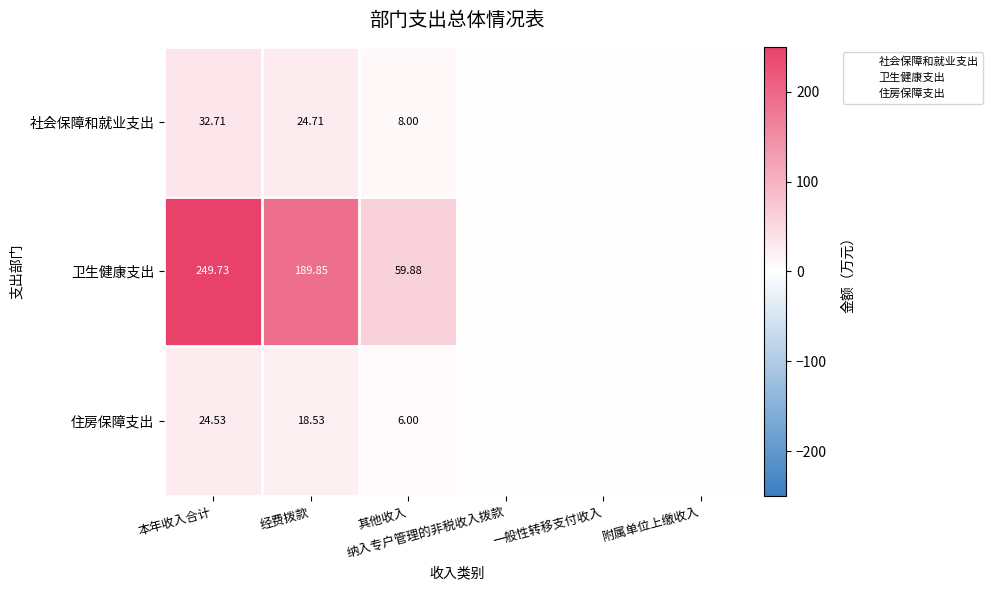

What is the approximate value of 社会保障和就业支出 at 本年收入合计?

32.7